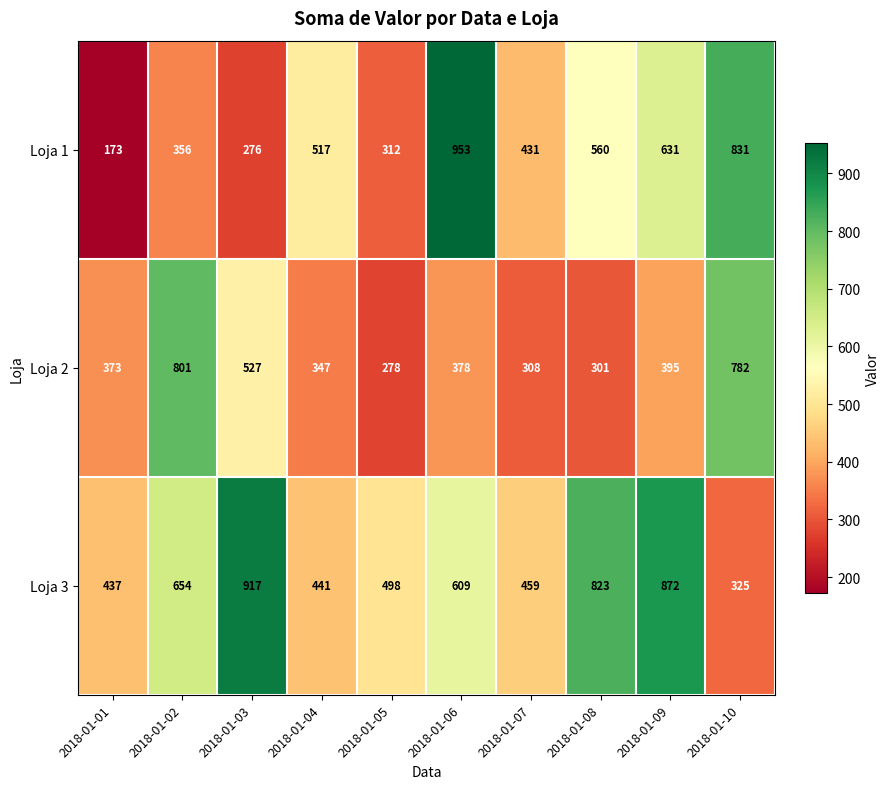

Which series has the largest total across all categories?

Loja 3